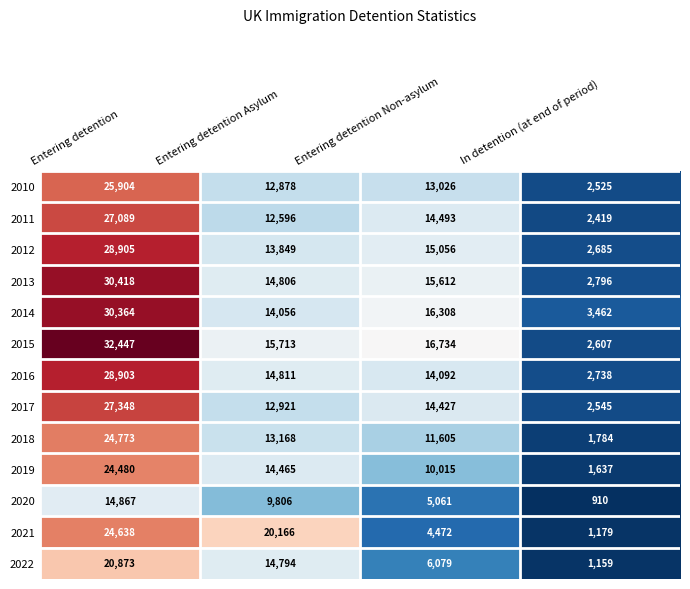

How many data points in 2018 are less than 13168?

2